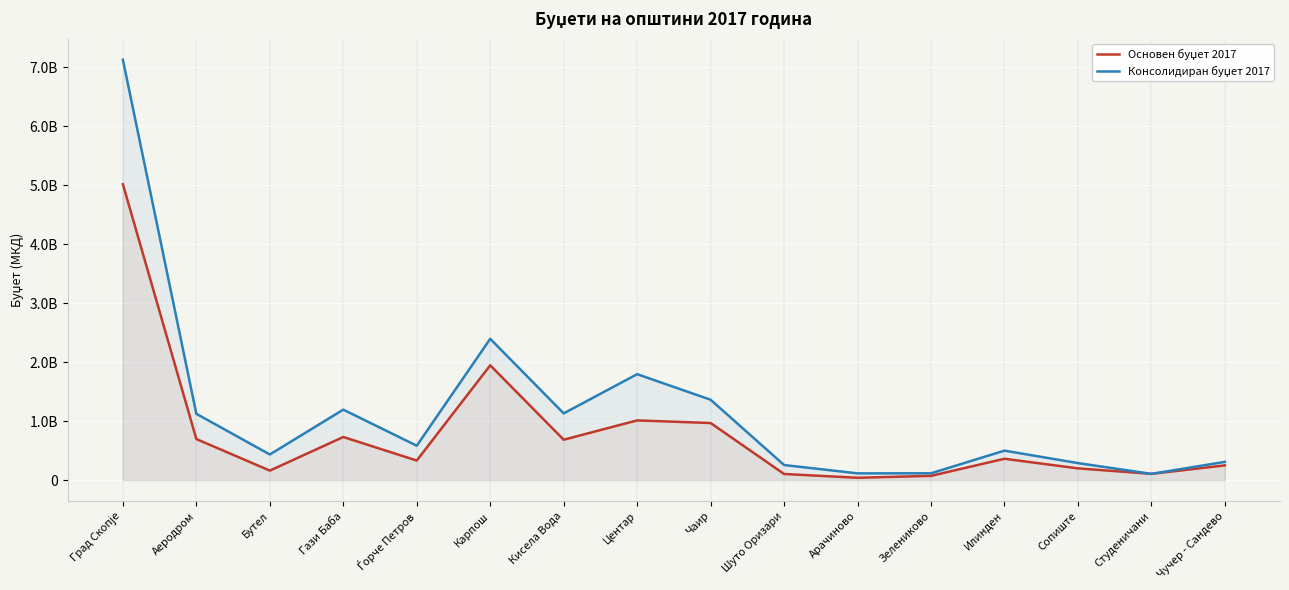

Reading right to left, extract all data points from this chart.

Основен буџет 2017: Чучер - Сандево=249756000	Студеничани=105950000	Сопиште=198882000	Илинден=361872000	Зелениково=72131100	Арачиново=39333719	Шуто Оризари=103735000	Чаир=967545700	Центар=1011795000	Кисела Вода=684658000	Карпош=1946000000	Ѓорче Петров=331531000	Гази Баба=730750000	Бутел=161000000	Аеродром=696096000	Град Скопје=5015000000
Консолидиран буџет 2017: Чучер - Сандево=309239000	Студеничани=105950000	Сопиште=288248000	Илинден=499638000	Зелениково=115321100	Арачиново=114564365	Шуто Оризари=255383000	Чаир=1361983700	Центар=1795440000	Кисела Вода=1130890000	Карпош=2394831000	Ѓорче Петров=583011300	Гази Баба=1194200000	Бутел=434227000	Аеродром=1123931000	Град Скопје=7125000000